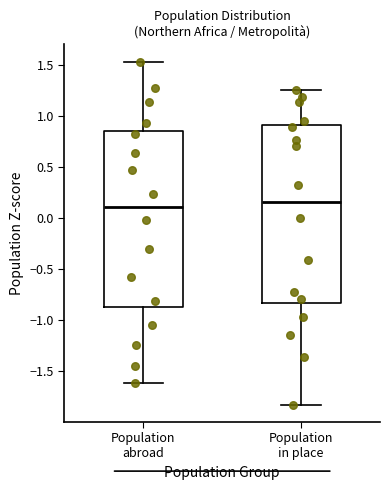

Reading left to right, read every box against the y-axis: the position of its median line, the range the box covers, and the ends of its whiskers. The values are not printed on the chart, so give them approximately, as read against the axis.

Population abroad: median 0.10, box -0.85 to 0.85, whiskers -1.60 to 1.55
Population in place: median 0.15, box -0.85 to 0.90, whiskers -1.85 to 1.25